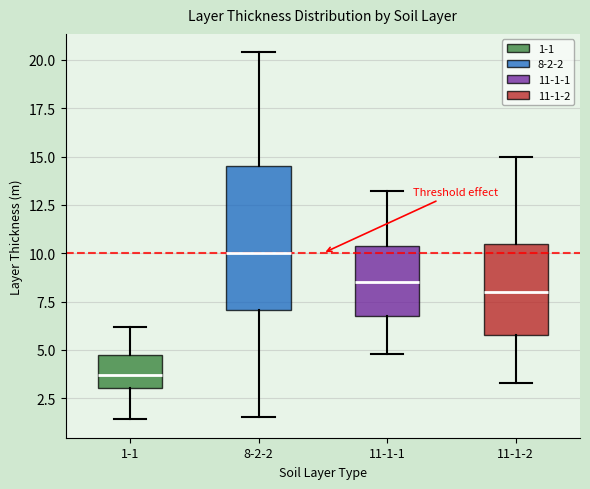

Reading left to right, read every box against the y-axis: the position of its median line, the range the box covers, and the ends of its whiskers. The values are not printed on the chart, so give them approximately, as read against the axis.

1-1: median 3.5, box 3.0 to 5.0, whiskers 1.5 to 6.0
8-2-2: median 10.0, box 7.0 to 14.5, whiskers 1.5 to 20.5
11-1-1: median 8.5, box 7.0 to 10.5, whiskers 5.0 to 13.0
11-1-2: median 8.0, box 6.0 to 10.5, whiskers 3.5 to 15.0